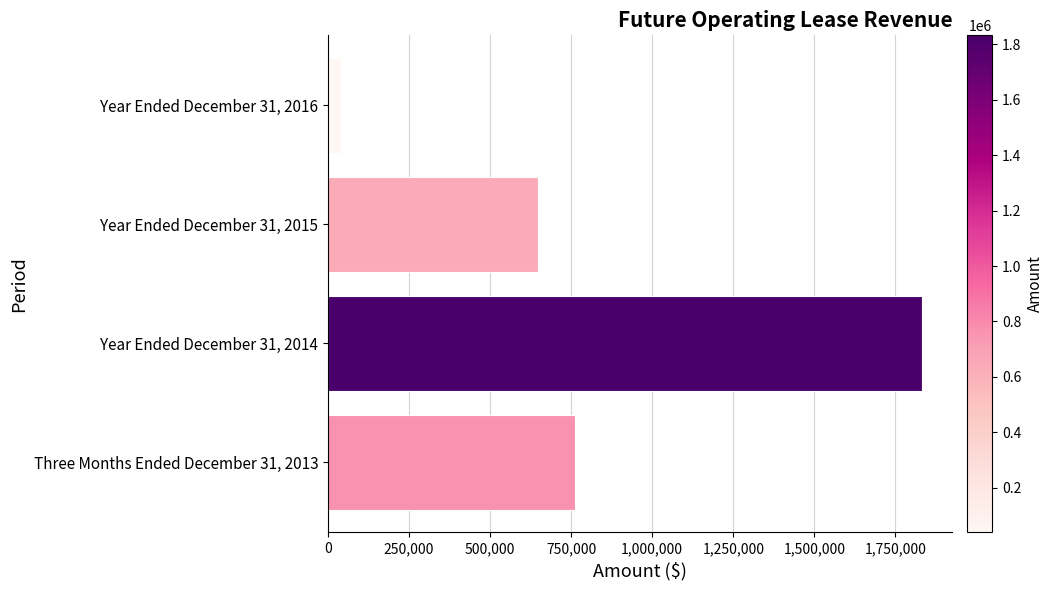

What is the change in value from Three Months Ended December 31, 2013 to Year Ended December 31, 2016?

-722000